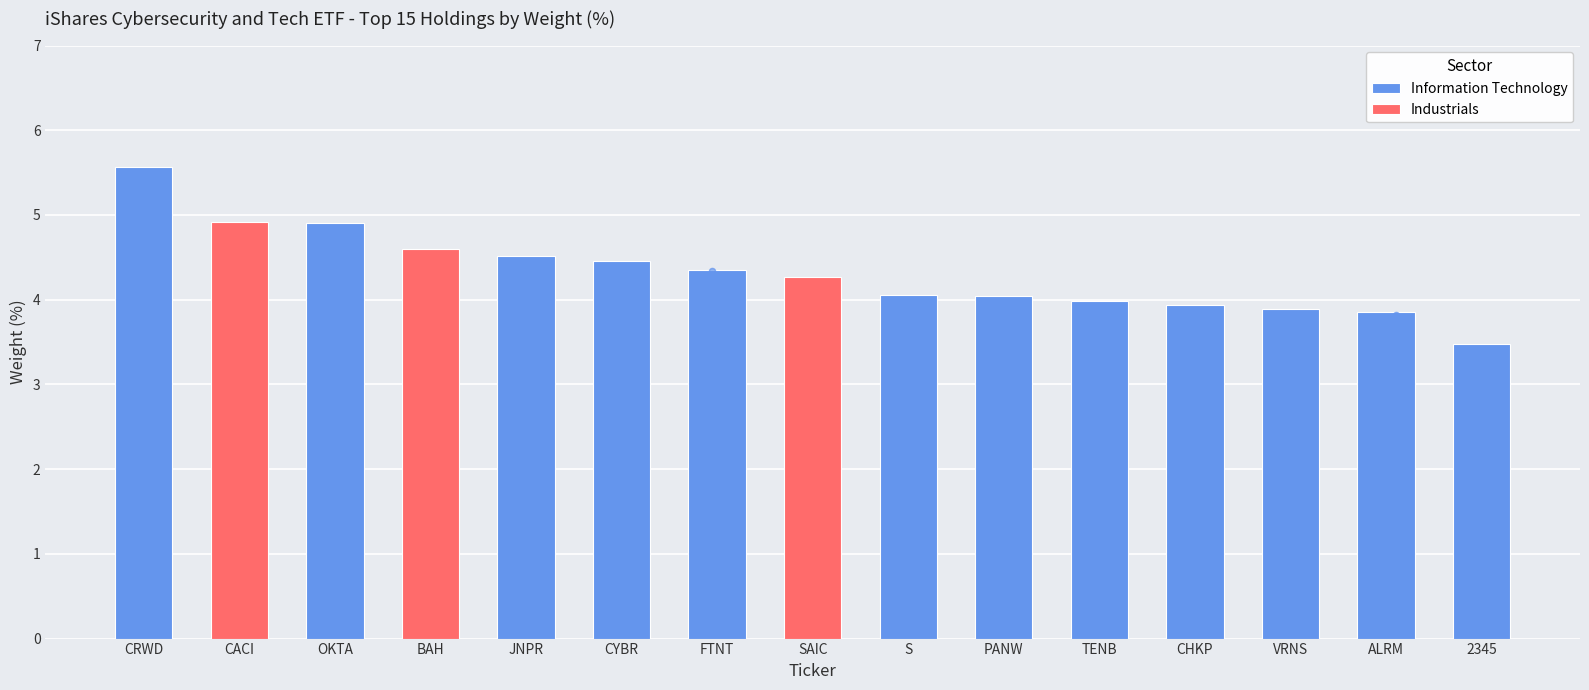

What is the ratio of the value at OKTA to the value at CHKP?

1.2